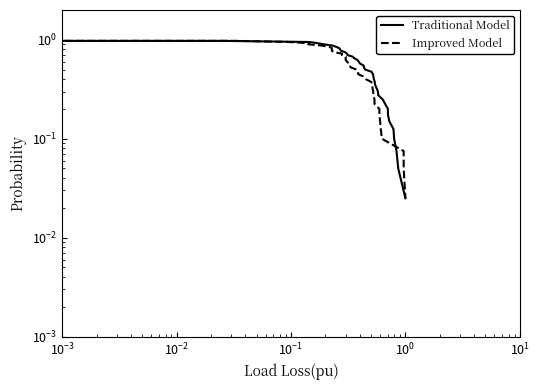

What is the sum of all Traditional Model values?

20.5